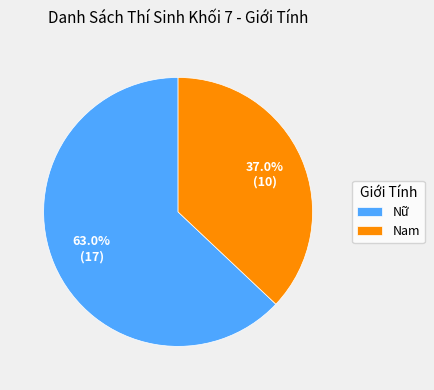

What is the total percentage of Nam and Nữ?

100.0%